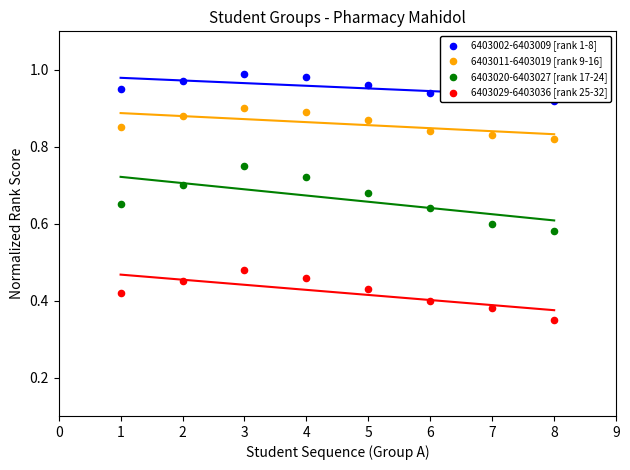

What are all the series names shown in the legend?

6403002-6403009 [rank 1-8], 6403011-6403019 [rank 9-16], 6403020-6403027 [rank 17-24], 6403029-6403036 [rank 25-32]